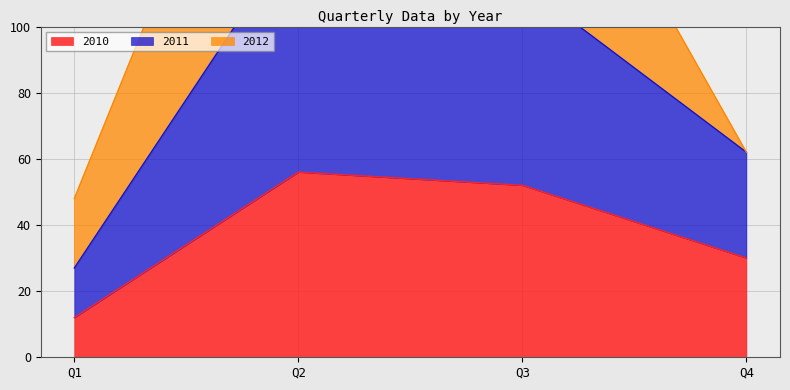

Which series has the largest total across all categories?

2011